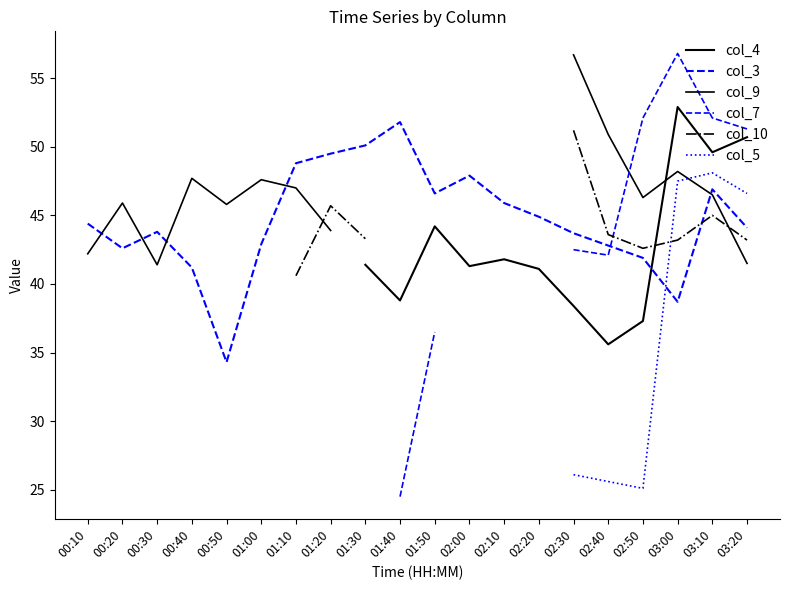

Which series has the widest spread of values?

col_3